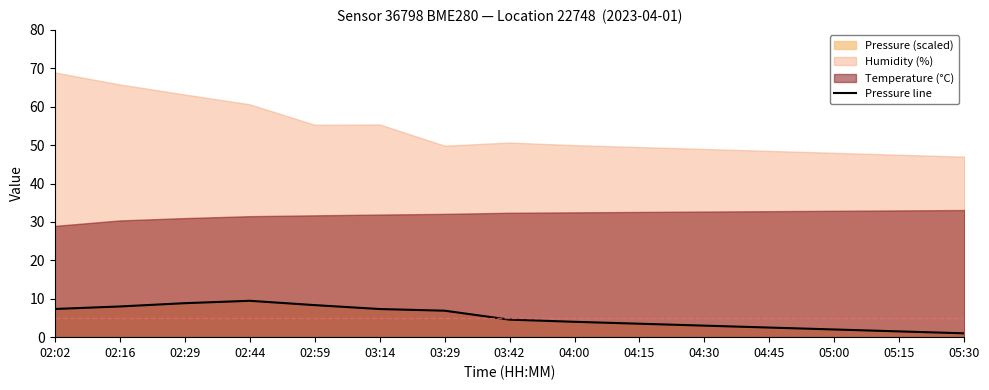

What position from the left is 05:30?

15